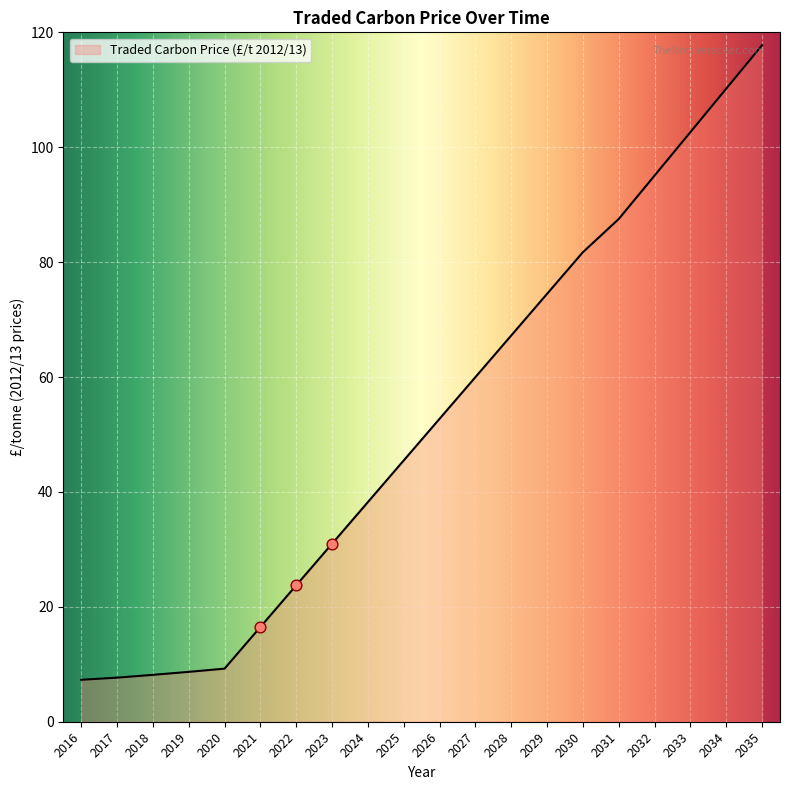

What is the ratio of the value at 2034 to the value at 2033?

1.1